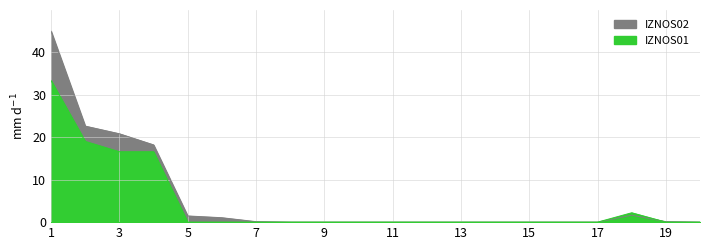

Rank the categories by IZNOS01 value from highest to lowest.

1, 2, 3, 4, 18, 19, 5, 6, 7, 8, 9, 10, 11, 12, 13, 14, 15, 16, 17, 20